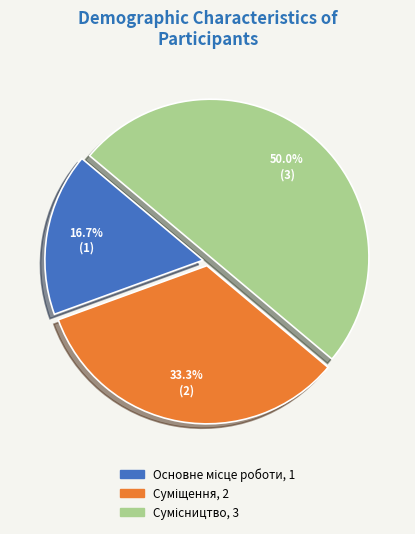

What is the ratio of the value at Основне місце роботи to the value at Сумісництво?

0.3